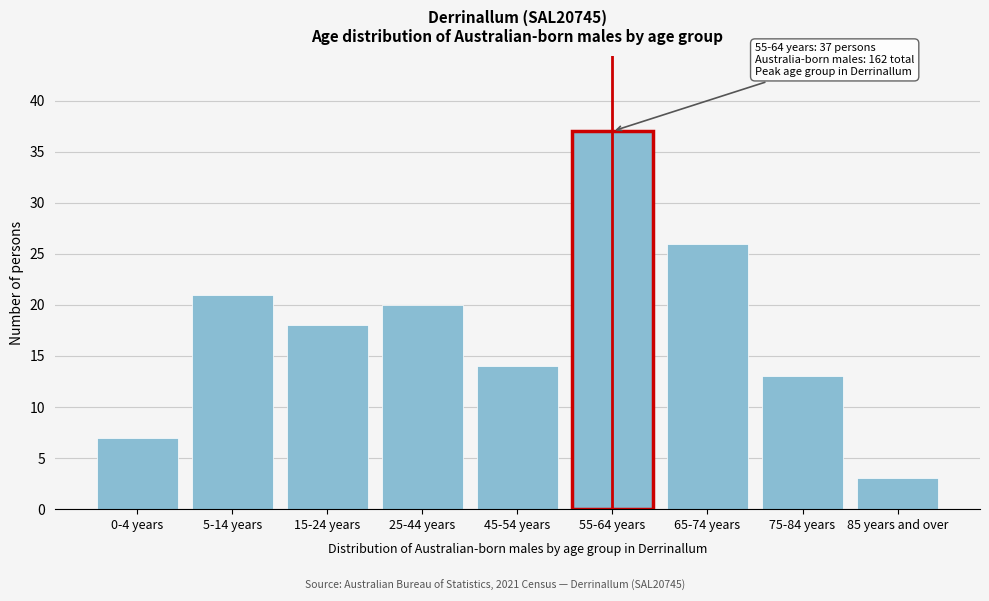

Reading right to left, list all the values displayed in this chart.

3	13	26	37	14	20	18	21	7